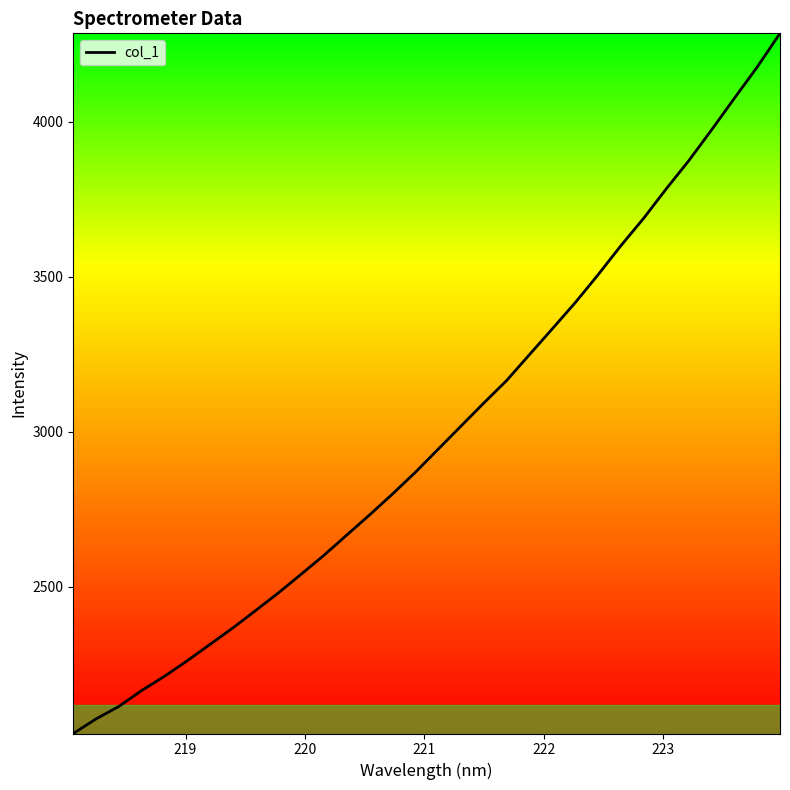

What is the sum of all values?

95852.3